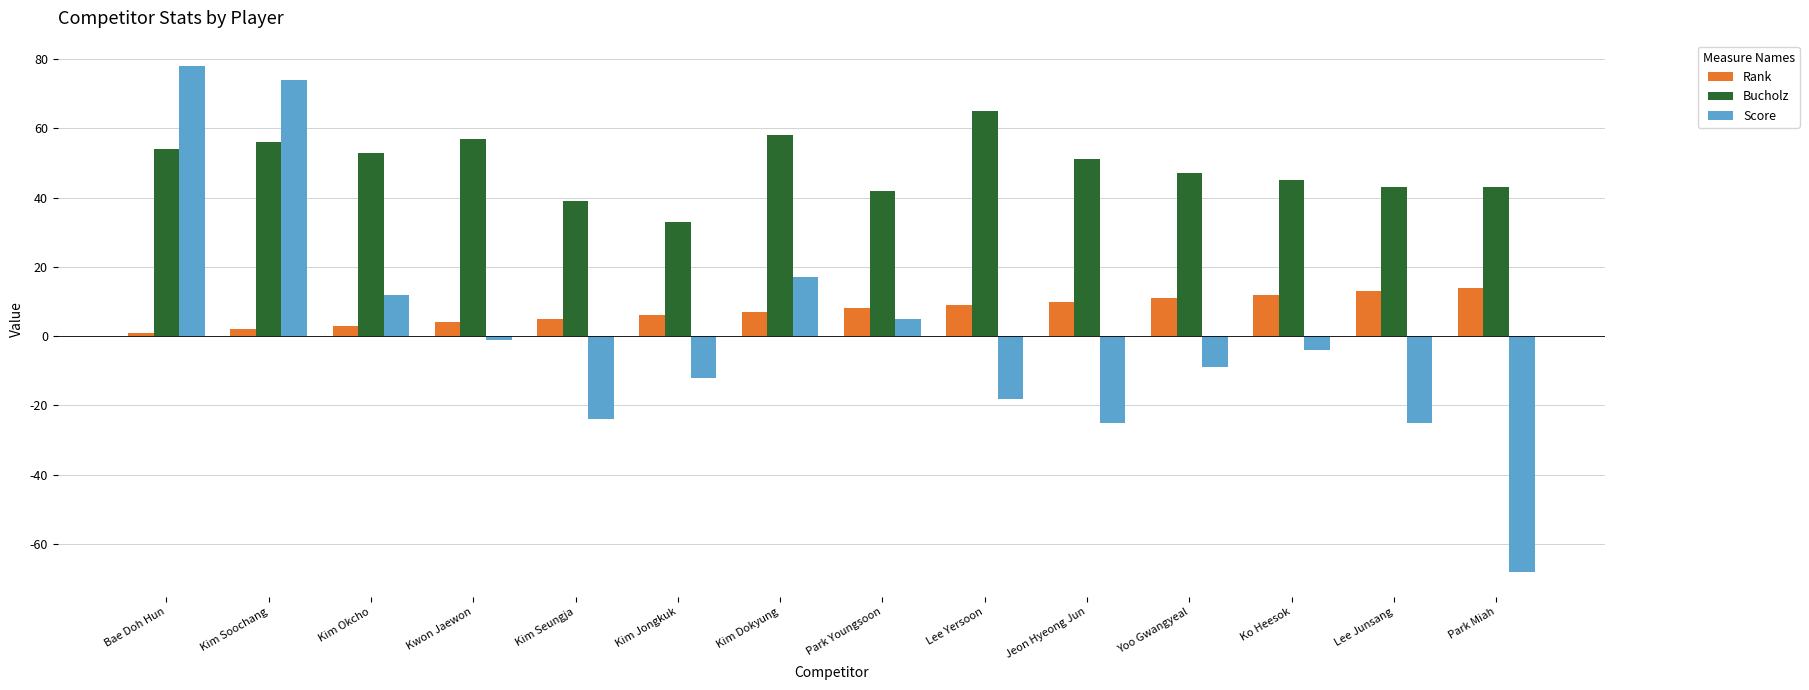

What position from the left is Kim Seungja?

5